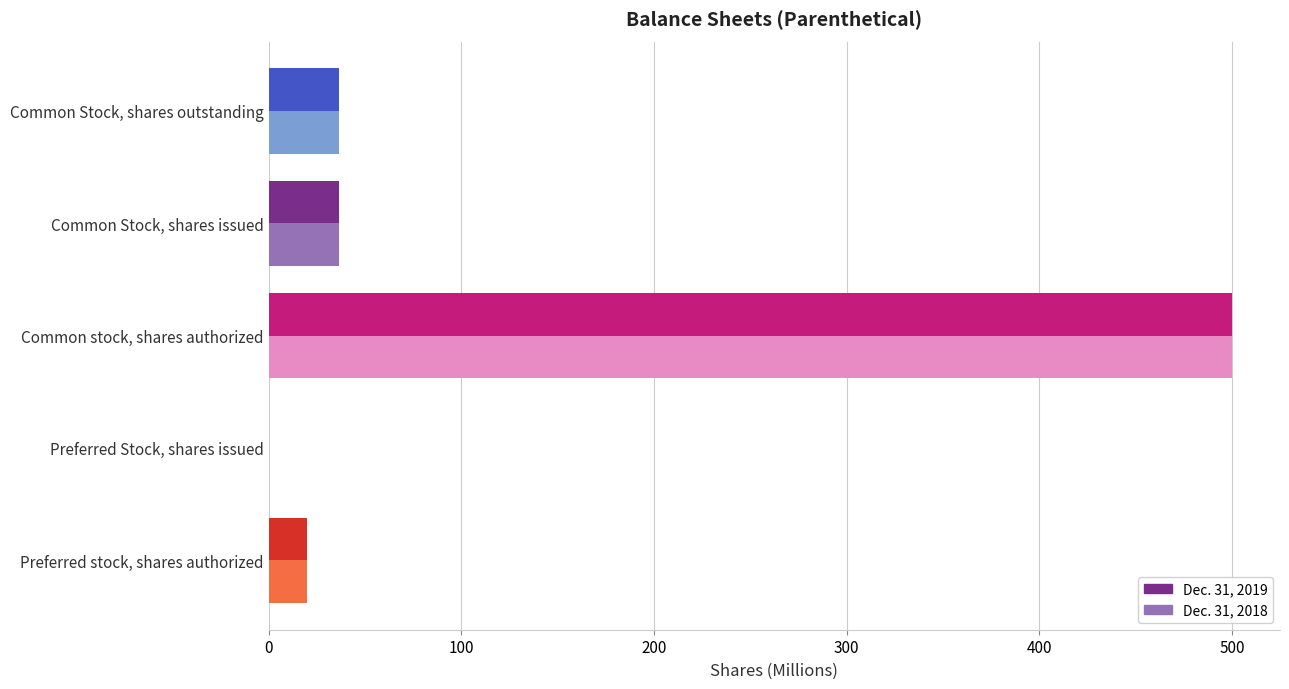

The Dec. 31, 2019 series shows 330.8 at Common stock, shares authorized. True or false?

False